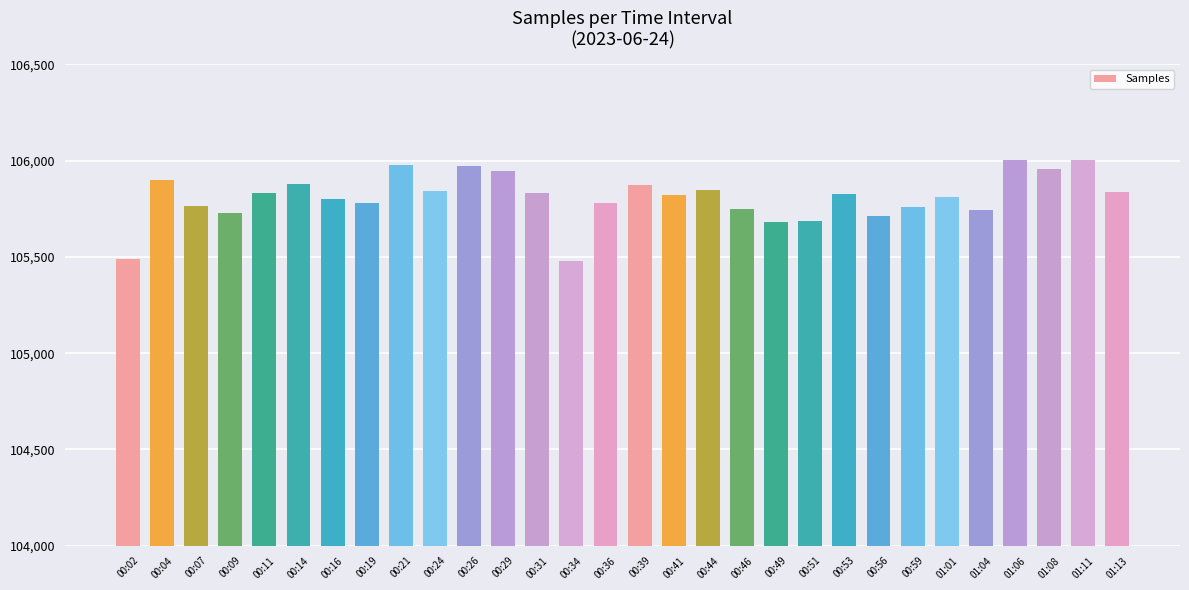

What is the smallest value displayed?

105481